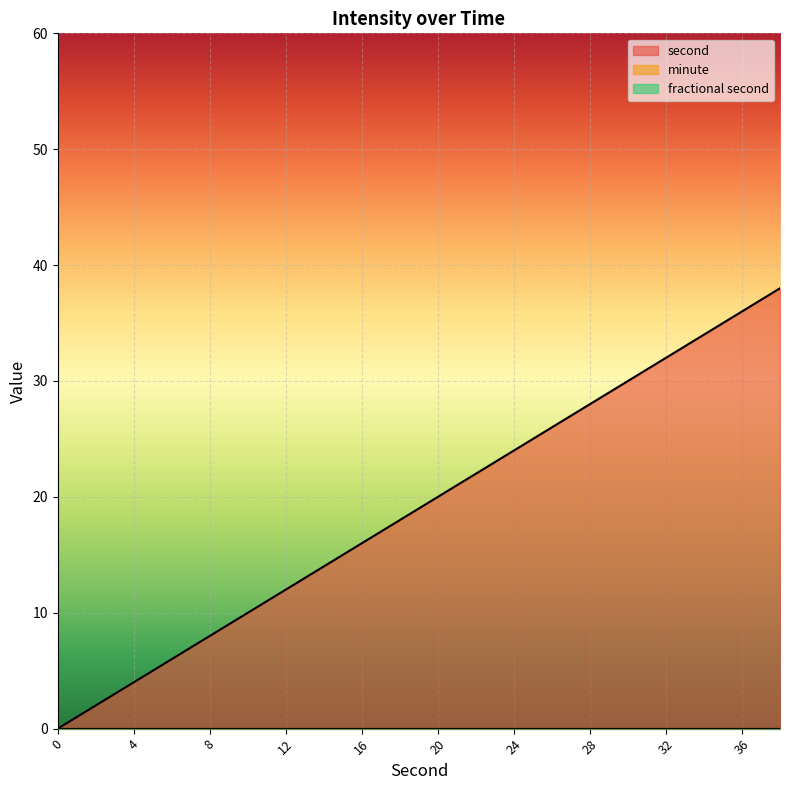

Reading left to right, extract all data points from this chart.

second: 0=0	2=2	4=4	6=6	8=8	10=10	12=12	14=14	16=16	18=18	20=20	22=22	24=24	26=26	28=28	30=30	32=32	34=34	36=36	38=38
minute: 0=0	2=0	4=0	6=0	8=0	10=0	12=0	14=0	16=0	18=0	20=0	22=0	24=0	26=0	28=0	30=0	32=0	34=0	36=0	38=0
fractional second: 0=0	2=0	4=0	6=0	8=0	10=0	12=0	14=0	16=0	18=0	20=0	22=0	24=0	26=0	28=0	30=0	32=0	34=0	36=0	38=0